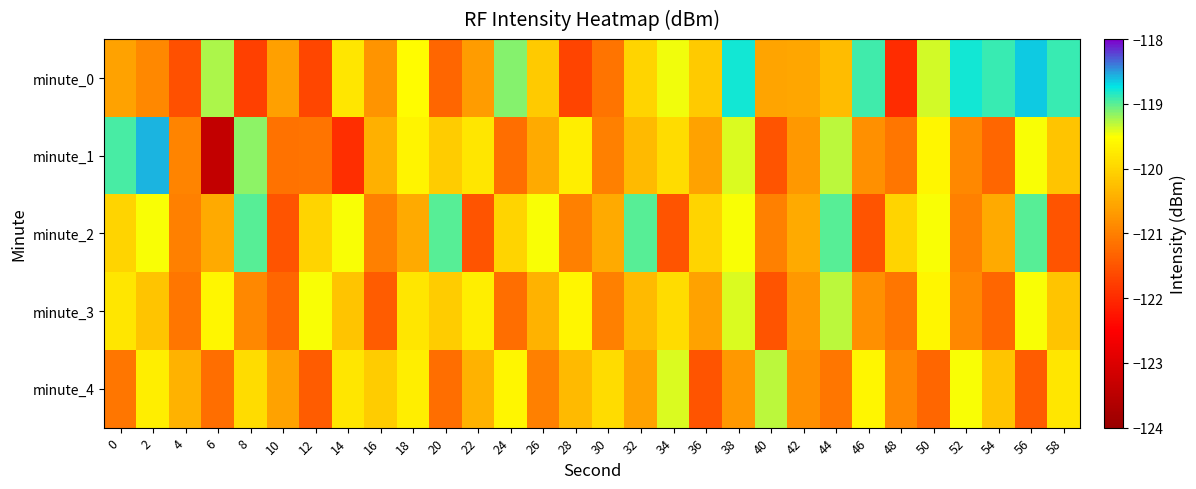

Reading right to left, extract all data points from this chart.

minute_0: 58=-118.9	56=-118.6	54=-118.9	52=-118.8	50=-119.4	48=-122.0	46=-118.9	44=-120.3	42=-120.5	40=-120.6	38=-118.8	36=-120.1	34=-119.5	32=-120.0	30=-121.1	28=-121.7	26=-120.1	24=-119.1	22=-120.7	20=-121.3	18=-119.5	16=-120.8	14=-119.8	12=-121.7	10=-120.6	8=-121.7	6=-119.3	4=-121.6	2=-120.9	0=-120.6
minute_1: 58=-120.2	56=-119.5	54=-121.3	52=-120.9	50=-119.6	48=-121.1	46=-120.8	44=-119.3	42=-120.7	40=-121.5	38=-119.4	36=-120.6	34=-119.9	32=-120.3	30=-121.0	28=-119.7	26=-120.5	24=-121.2	22=-119.8	20=-120.1	18=-119.6	16=-120.4	14=-122.0	12=-121.1	10=-121.2	8=-119.2	6=-123.4	4=-120.9	2=-118.6	0=-118.9
minute_2: 58=-121.5	56=-119.0	54=-120.5	52=-121.0	50=-119.5	48=-120.0	46=-121.5	44=-119.0	42=-120.5	40=-121.0	38=-119.5	36=-120.0	34=-121.5	32=-119.0	30=-120.5	28=-121.0	26=-119.5	24=-120.0	22=-121.5	20=-119.0	18=-120.5	16=-121.0	14=-119.5	12=-120.0	10=-121.5	8=-119.0	6=-120.5	4=-121.0	2=-119.5	0=-120.0
minute_3: 58=-120.2	56=-119.5	54=-121.3	52=-120.9	50=-119.6	48=-121.1	46=-120.8	44=-119.3	42=-120.7	40=-121.5	38=-119.4	36=-120.6	34=-119.9	32=-120.3	30=-121.0	28=-119.6	26=-120.4	24=-121.2	22=-119.7	20=-120.1	18=-119.8	16=-121.4	14=-120.2	12=-119.5	10=-121.3	8=-120.9	6=-119.6	4=-121.1	2=-120.2	0=-119.8
minute_4: 58=-119.8	56=-121.4	54=-120.2	52=-119.5	50=-121.3	48=-120.9	46=-119.6	44=-121.1	42=-120.8	40=-119.3	38=-120.7	36=-121.5	34=-119.4	32=-120.6	30=-119.9	28=-120.3	26=-121.0	24=-119.6	22=-120.4	20=-121.2	18=-119.7	16=-120.1	14=-119.8	12=-121.4	10=-120.6	8=-119.9	6=-121.2	4=-120.4	2=-119.7	0=-121.1